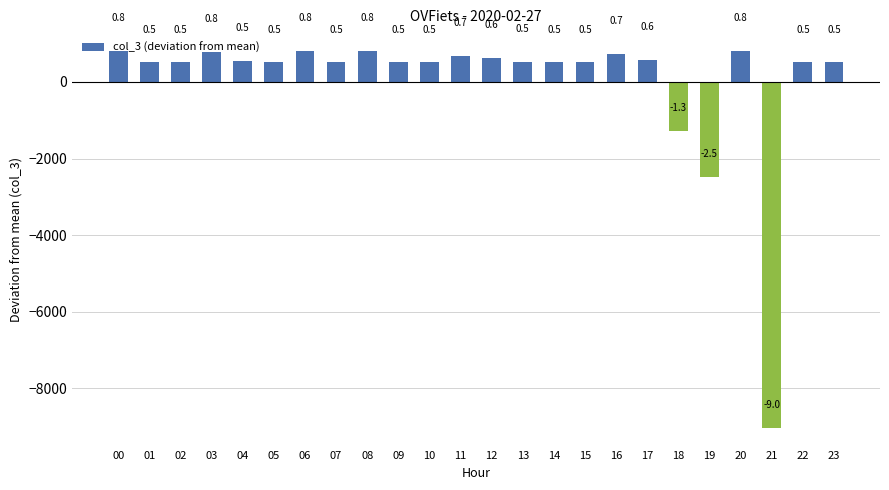

List the labels in order of value, largest first.

00, 06, 08, 20, 03, 16, 11, 12, 17, 04, 13, 01, 02, 05, 07, 09, 10, 14, 15, 22, 23, 18, 19, 21